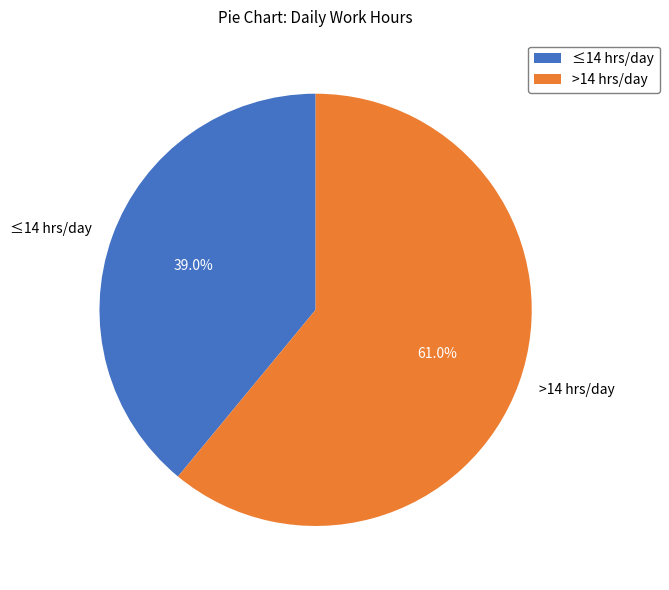

Is there any slice that represents more than half of the pie?

Yes